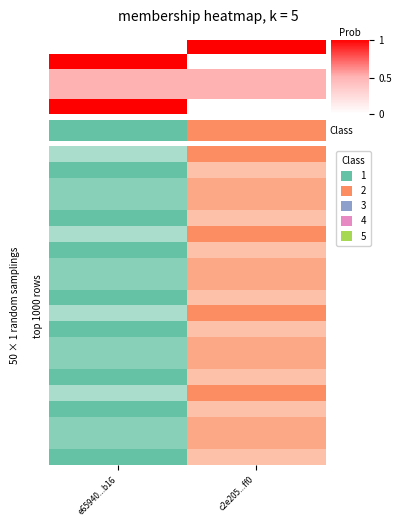

At which category is the sum across all series the highest?

e65940...b16